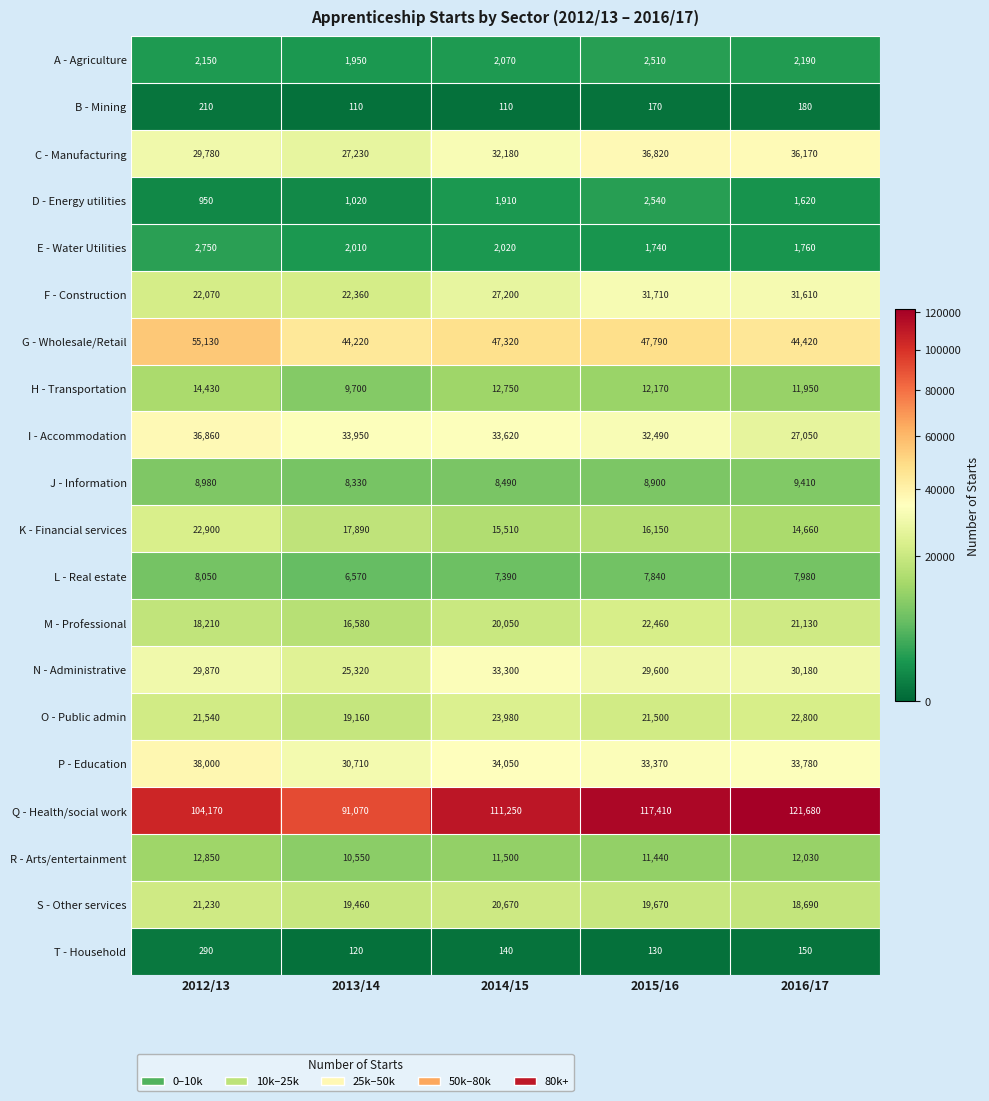

Between 2012/13 and 2014/15, which series saw the biggest shift?

G - Wholesale/Retail